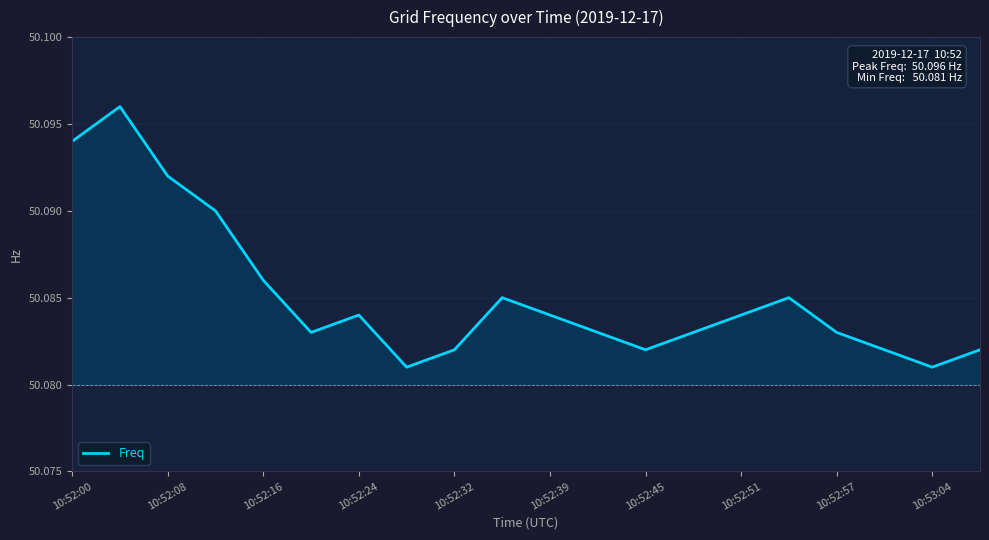

Does the chart display data point markers on the line(s)?

No